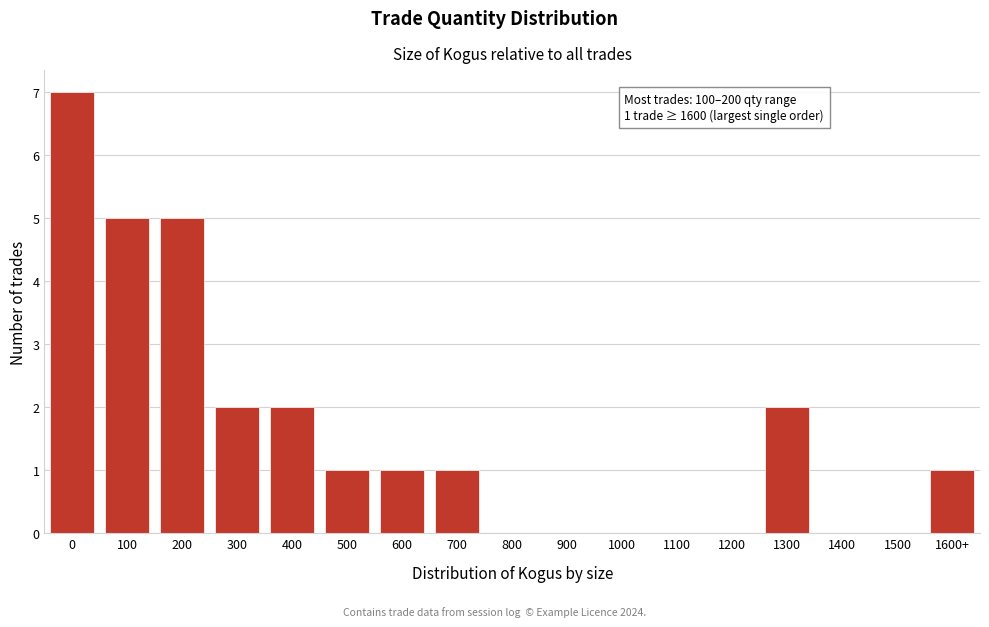

Reading right to left, transcribe all the data shown in this chart.

1600+=1	1500=0	1400=0	1300=2	1200=0	1100=0	1000=0	900=0	800=0	700=1	600=1	500=1	400=2	300=2	200=5	100=5	0=7